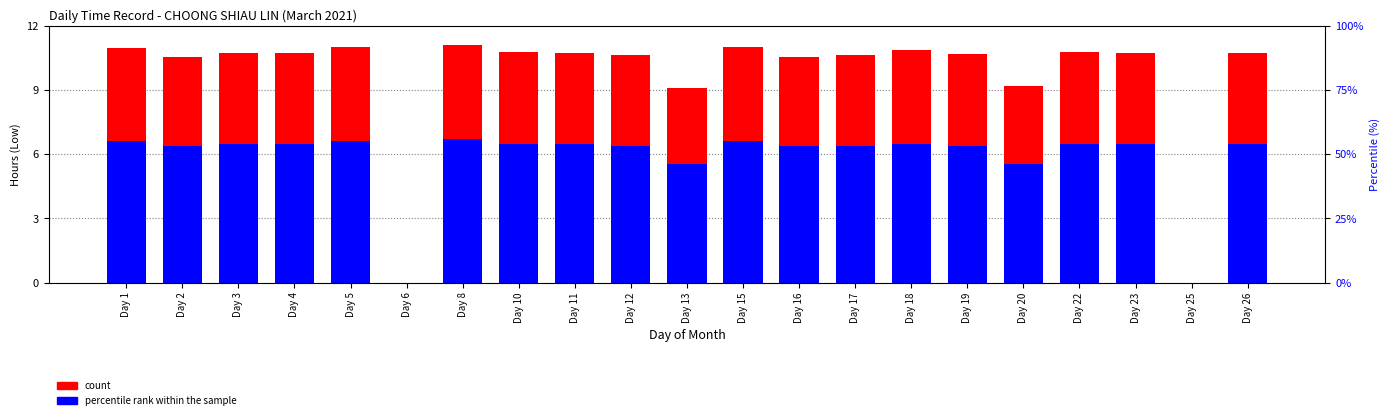

At which label is percentile rank within the sample closest to 3?

Day 13